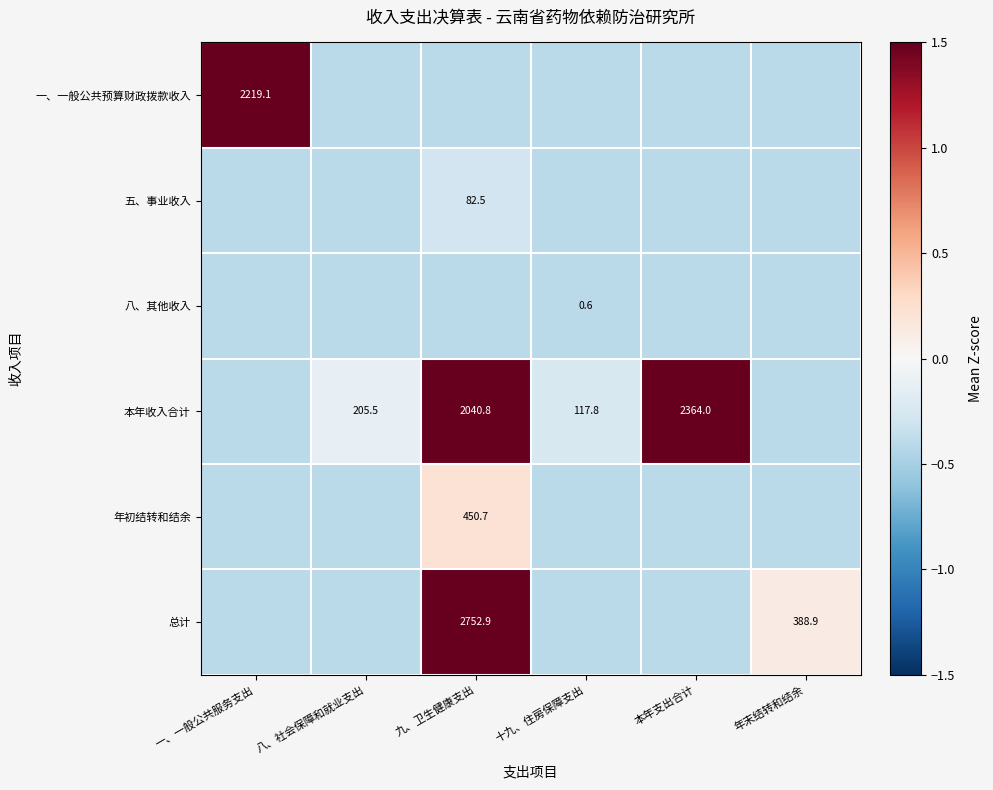

Is the value of 本年收入合计 at 九、卫生健康支出 greater than the value of 一、一般公共预算财政拨款收入 at 一、一般公共服务支出?

No